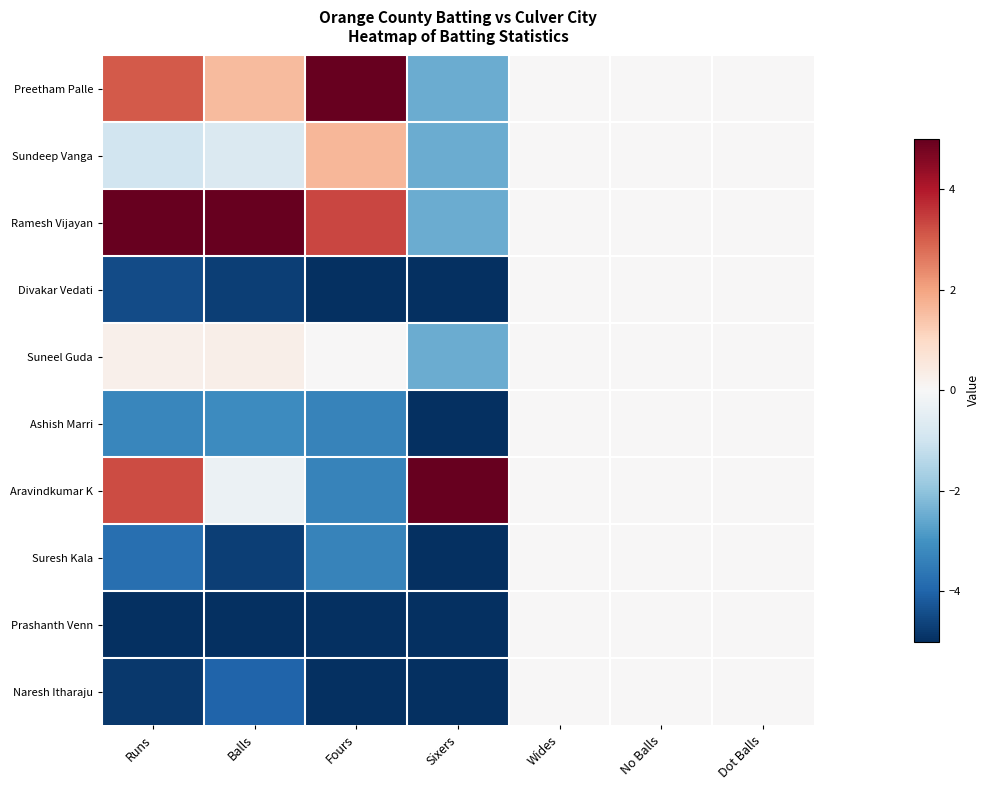

Between Balls and Dot Balls, which series saw the biggest shift?

Ramesh Vijayan